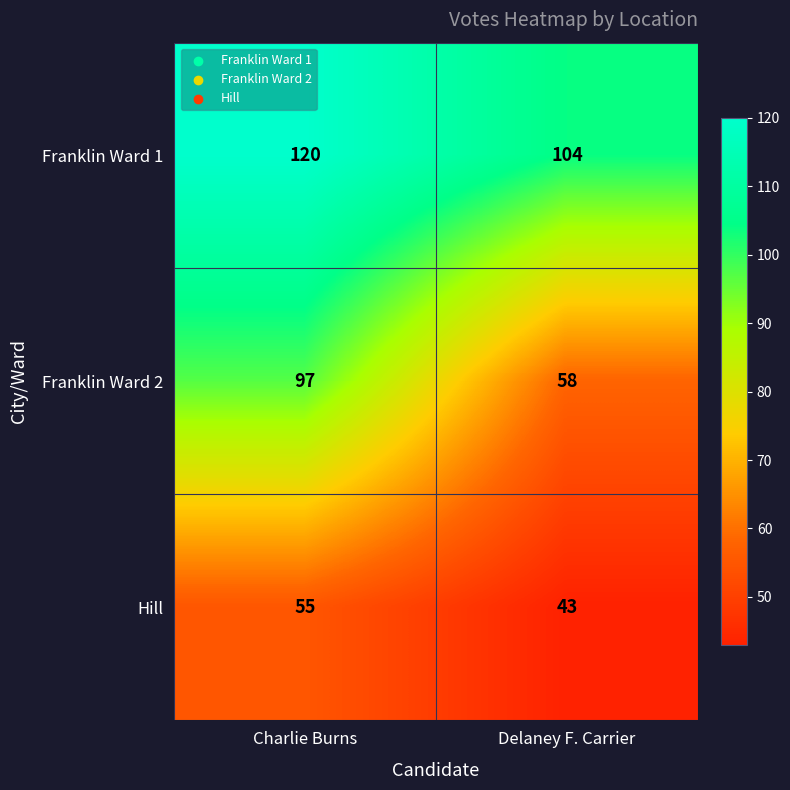

Reading left to right, list all the values displayed in this chart.

Franklin Ward 1: 120	104
Franklin Ward 2: 97	58
Hill: 55	43